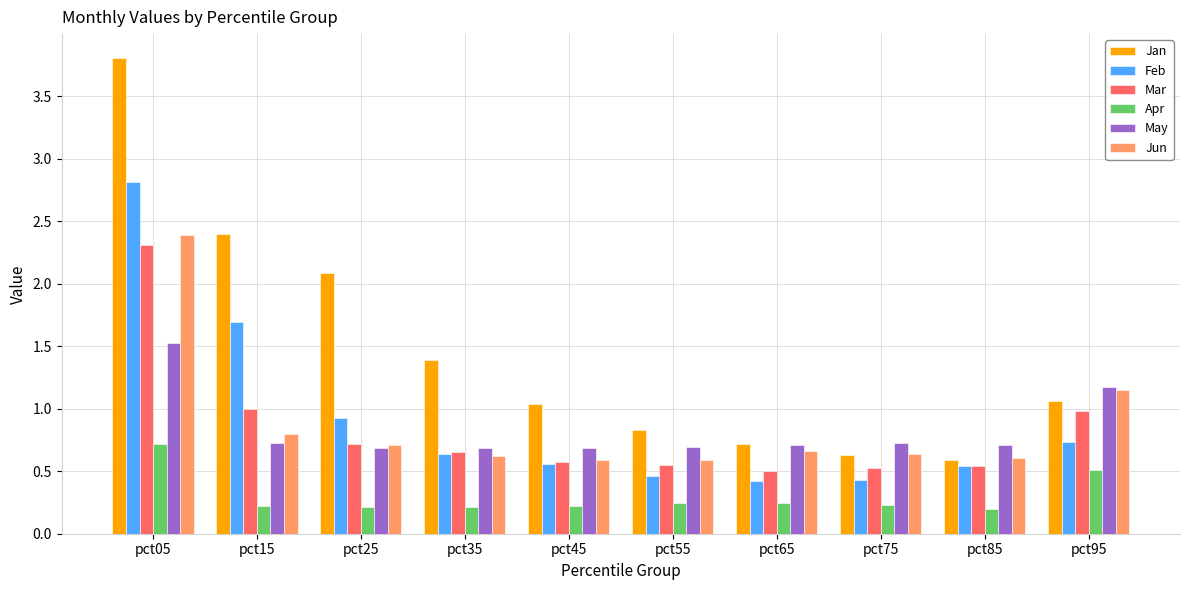

Which label corresponds to the largest value in the chart?

pct05